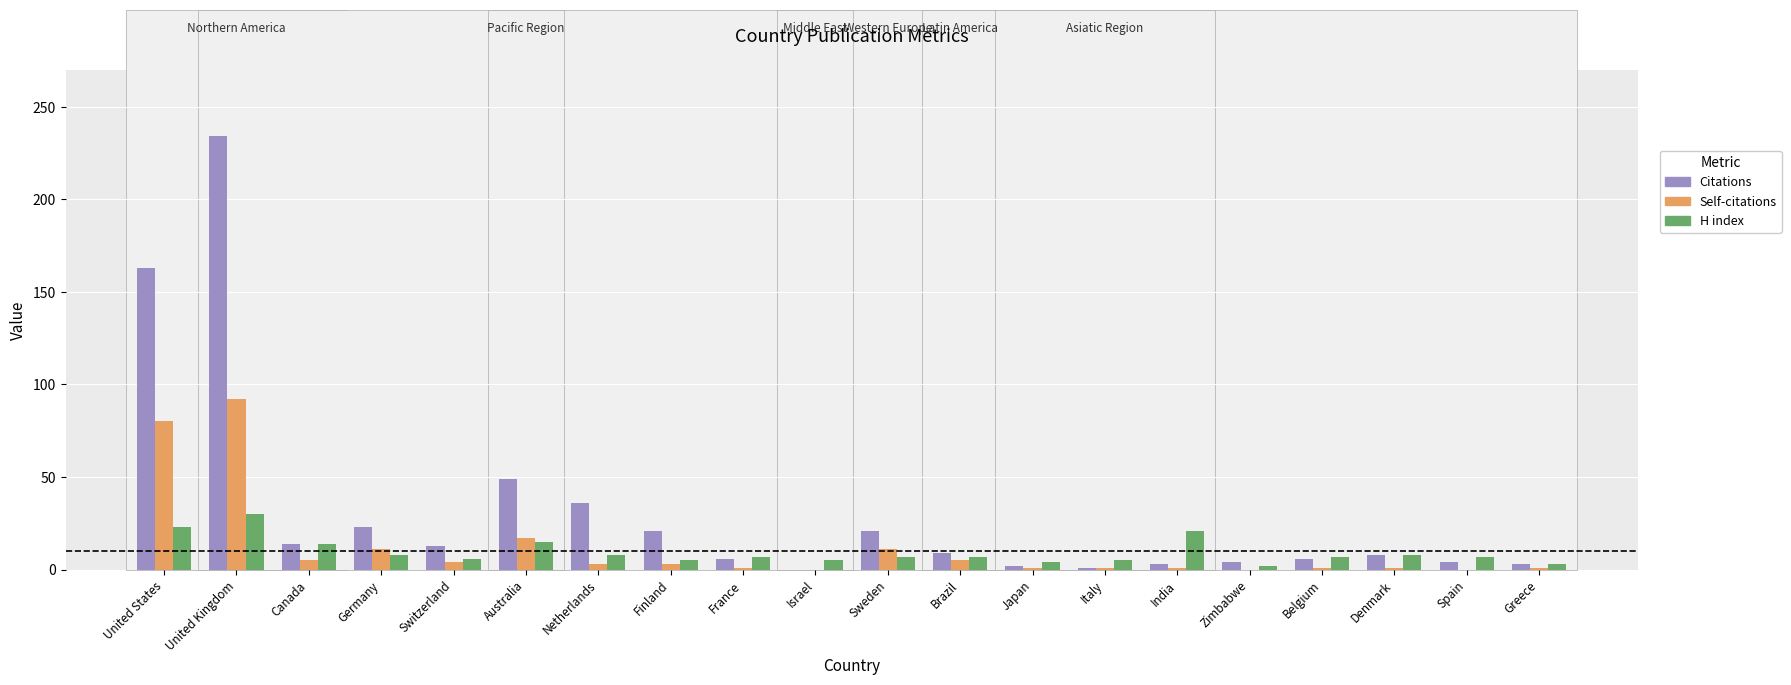

Which series changed the most between Netherlands and Belgium?

Citations